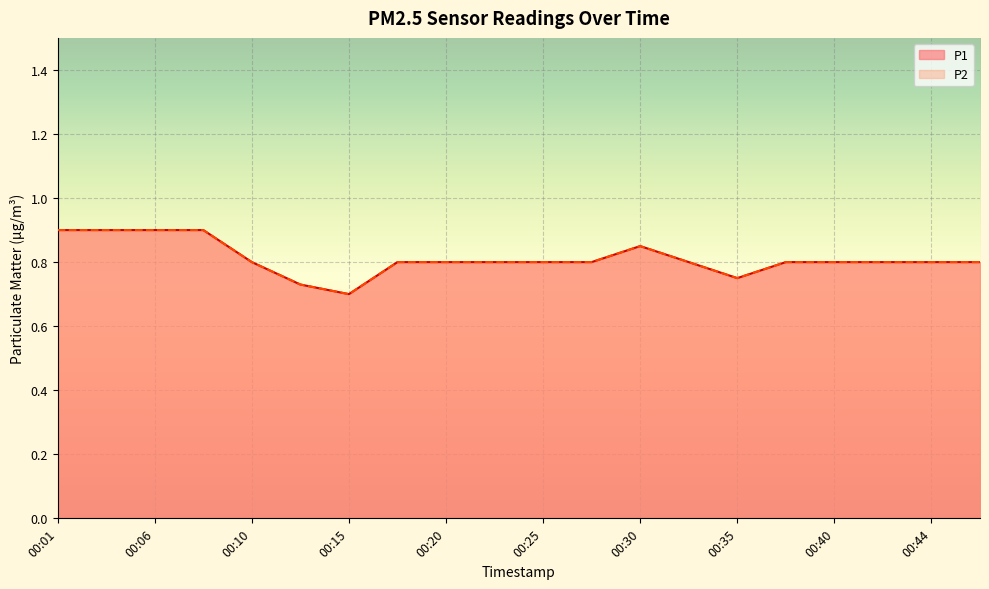

What is the sum of the P2 values at 00:32 and 00:42?

1.6